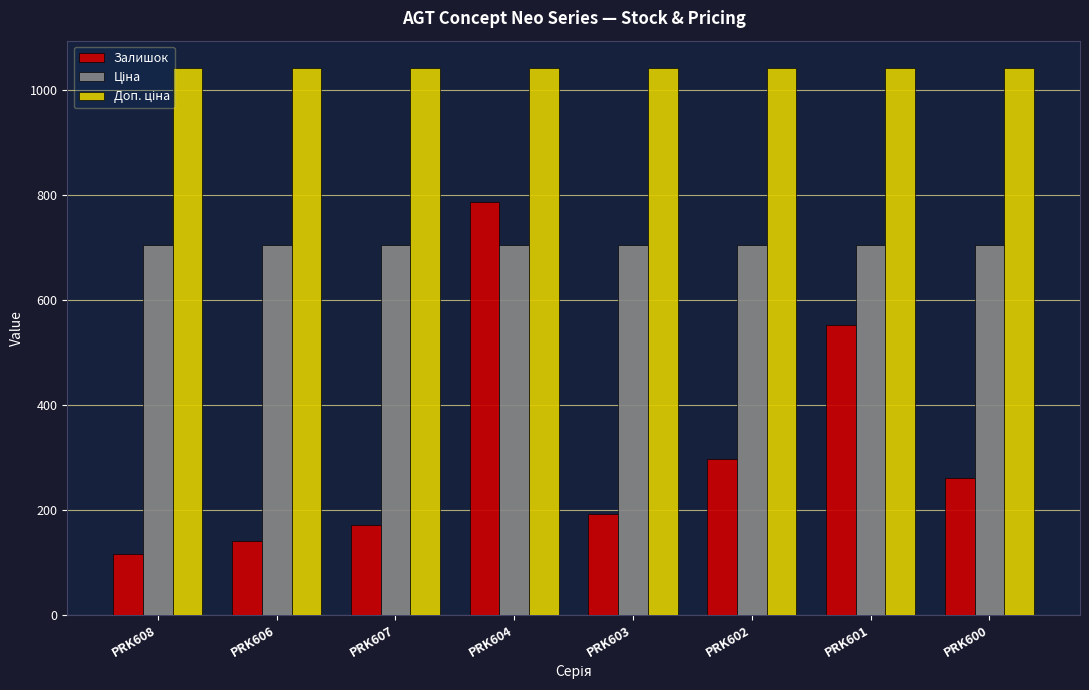

What is the spread (max minus min) of values at PRK602?

746.0